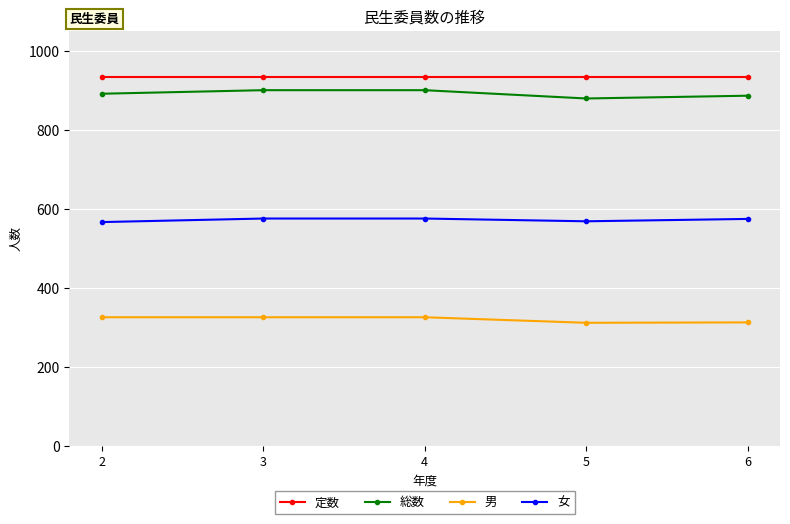

What is the greatest value displayed?

933